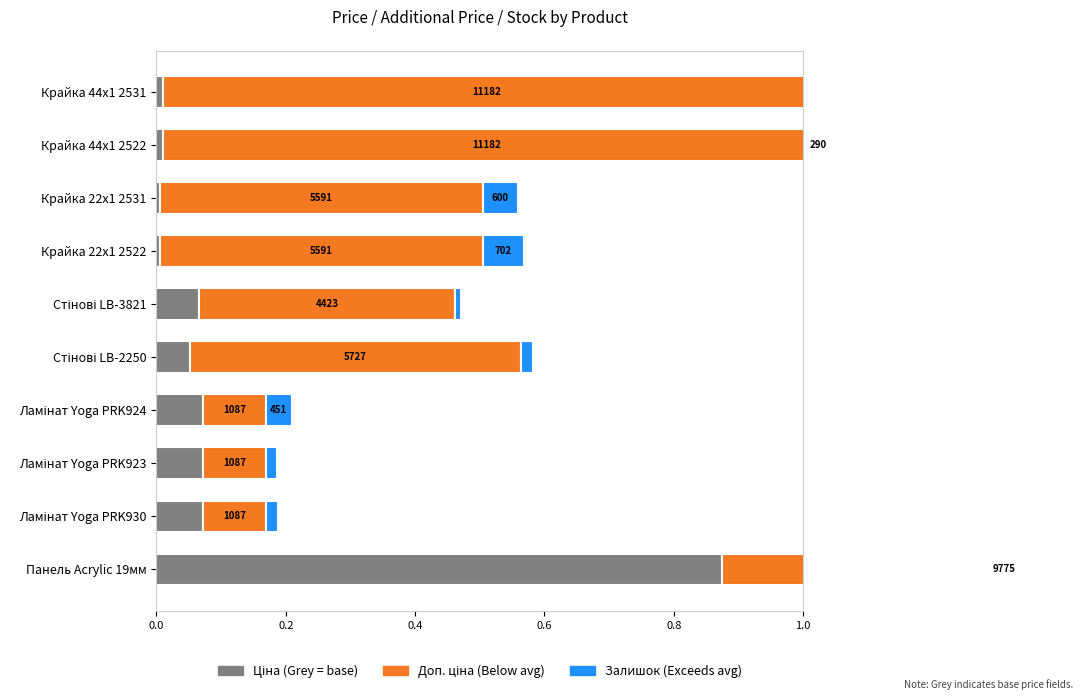

How many data points does each series have?

10